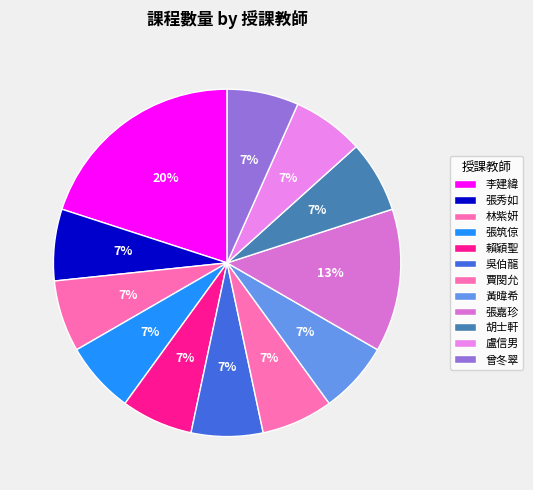

Is there any slice that represents more than half of the pie?

No